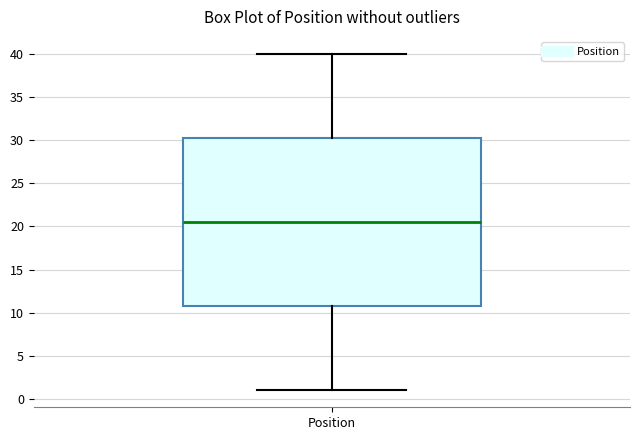

Transcribe this box plot: give where the median line is, the range the box spans, and where the two whiskers end, as read against the y-axis. The values are not printed on the chart, so give them approximately, as read against the axis.

median 20.5, box 11.0 to 30.5, whiskers 1.0 to 40.0